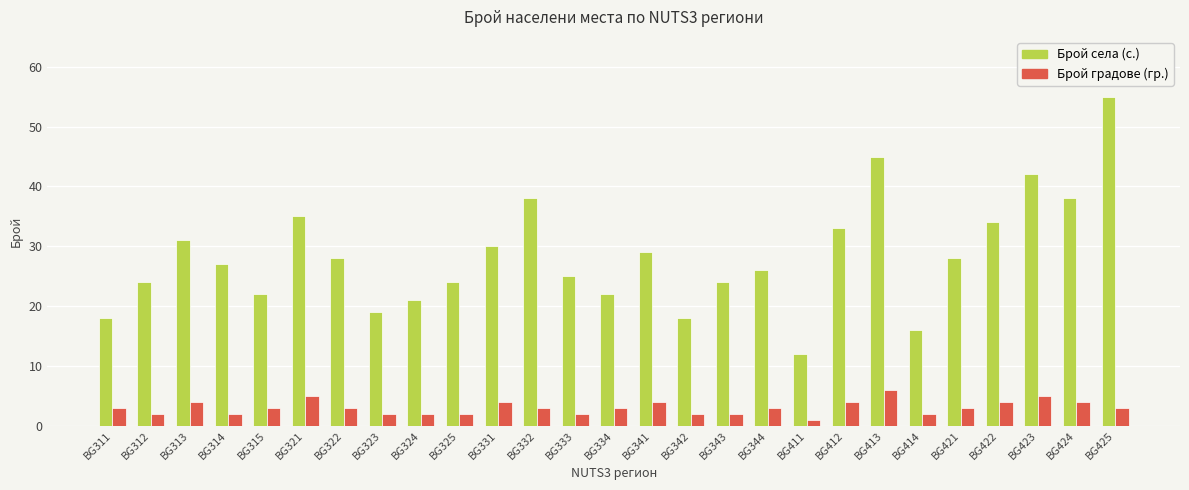

What is the value of the Брой градове (гр.) bar at the 10th from the left?

2